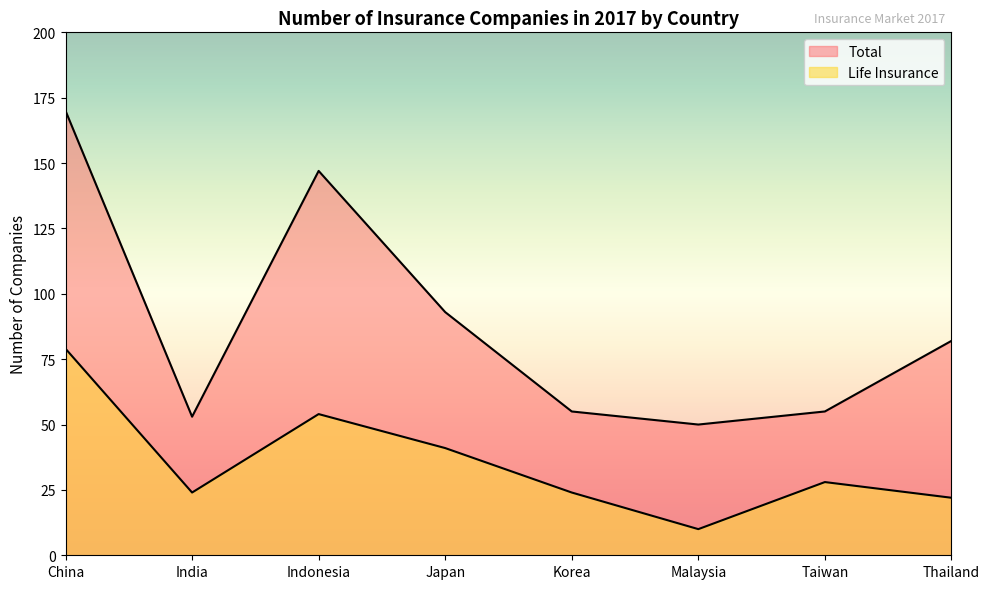

How many values in the Life Insurance series exceed 28?

3